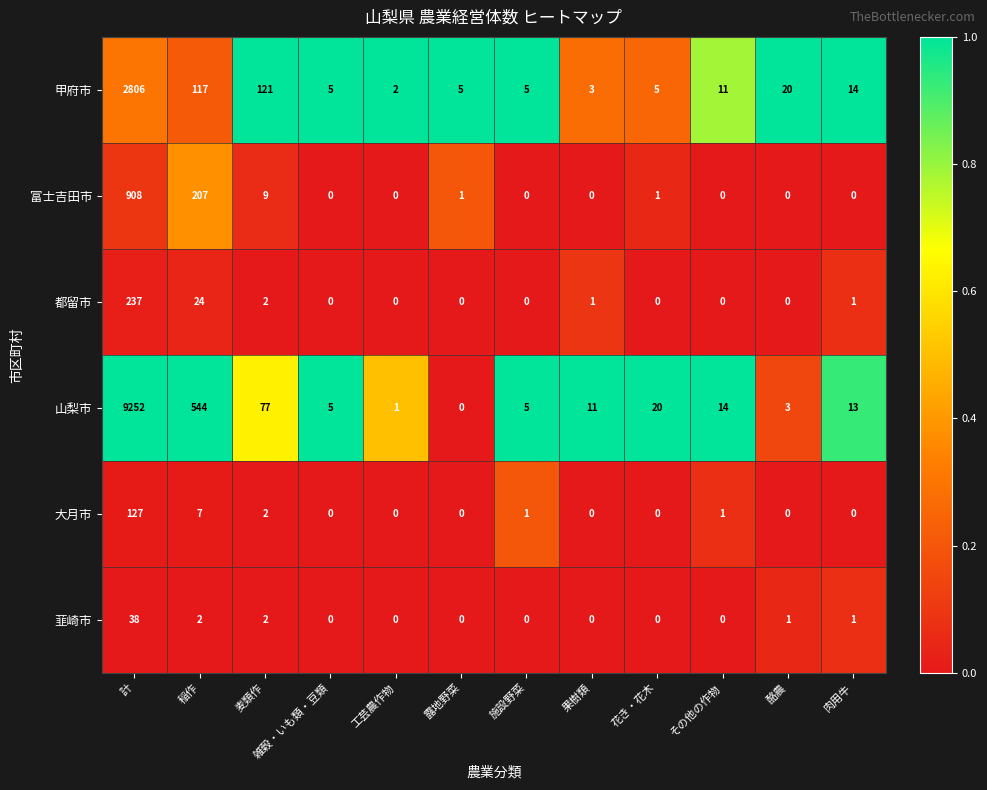

What is the total value across all series at 花き・花木?

26